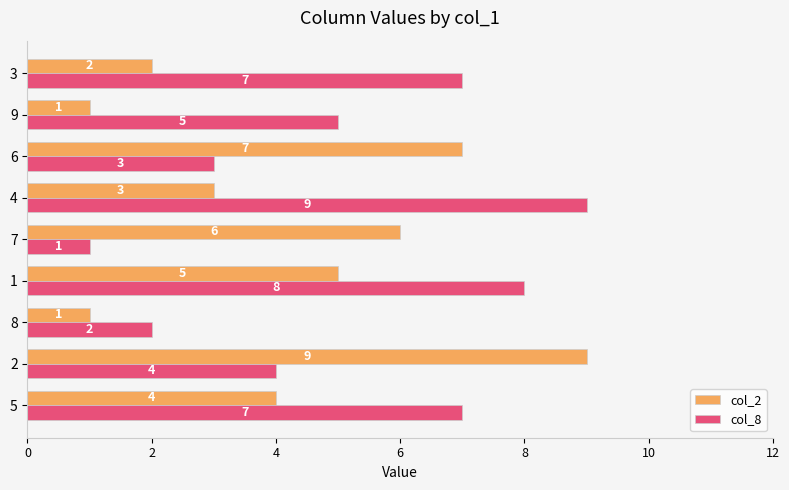

How many col_8 values are between 3 and 7?

5